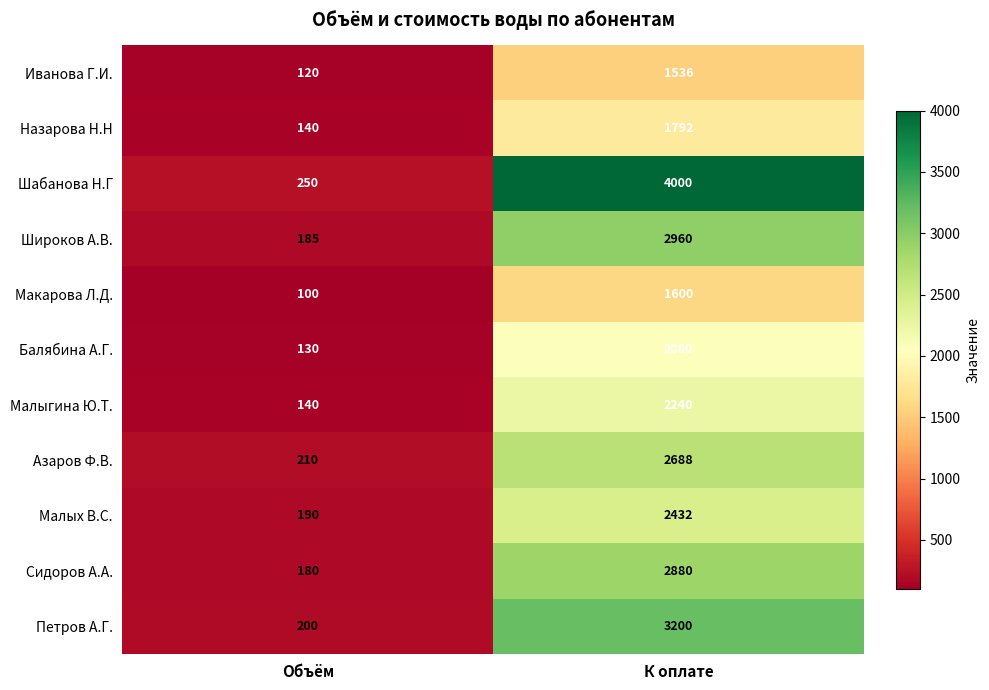

What is the total value across all series at К оплате?

27408